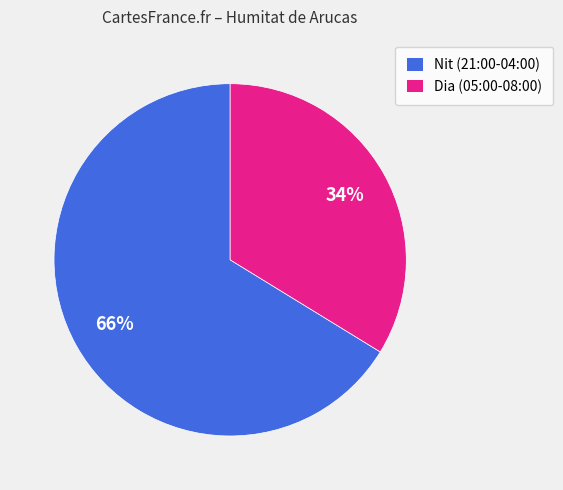

Is there a majority slice in this chart?

Yes